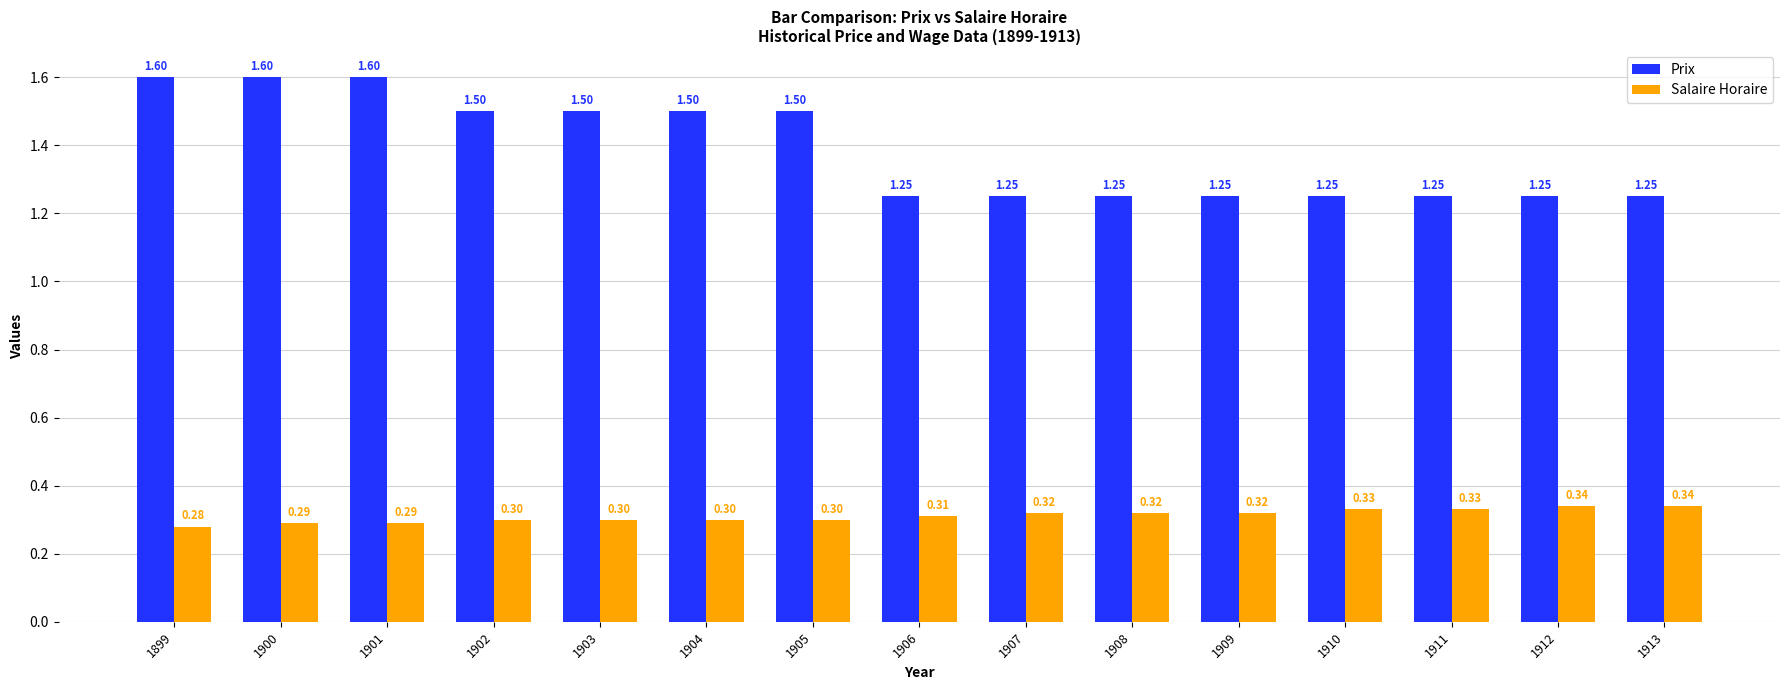

Is the value of Salaire Horaire at 1905 greater than the value of Prix at 1909?

No